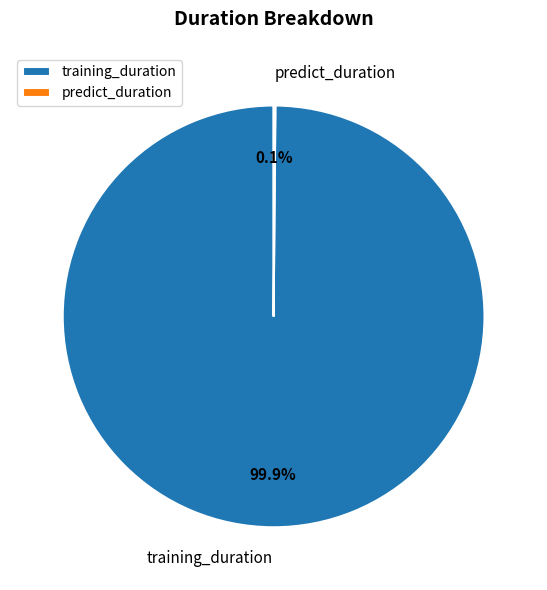

What percentage is NOT represented by training_duration?

0.1%